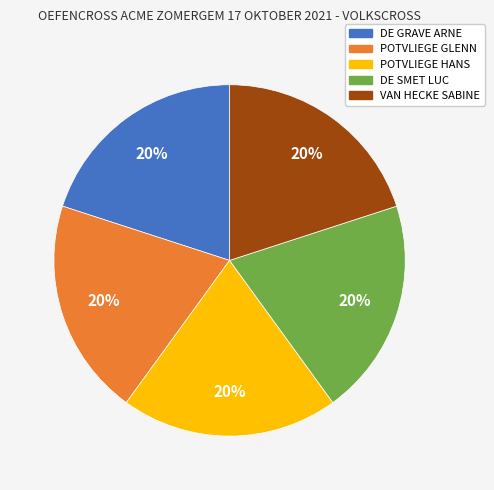

True or false: VAN HECKE SABINE accounts for 20% of the total.

True